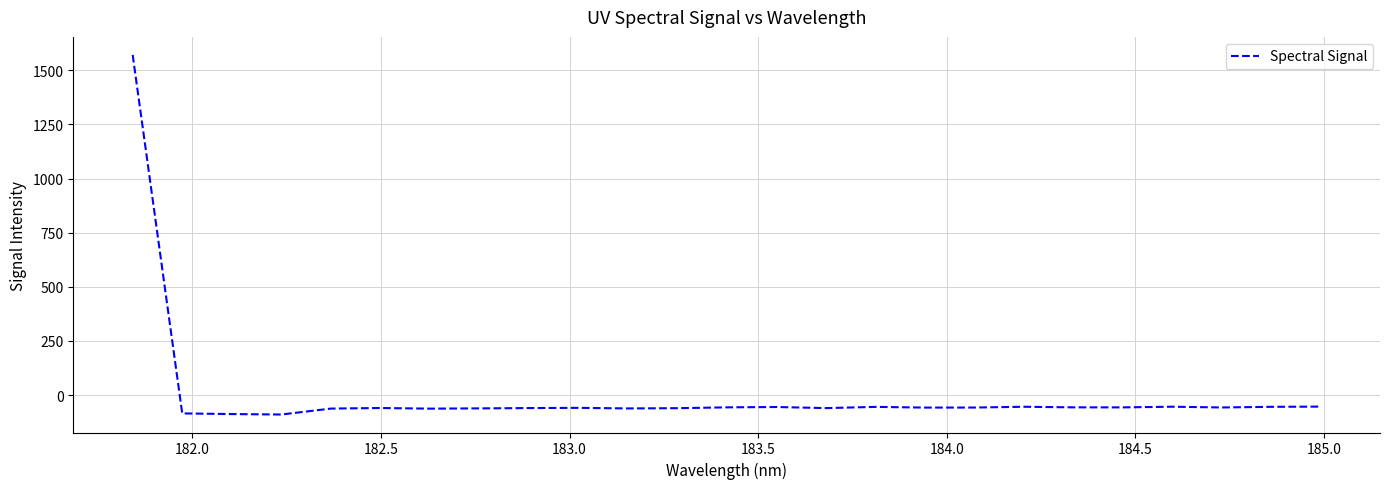

Is this an area chart (filled region under the line)?

No